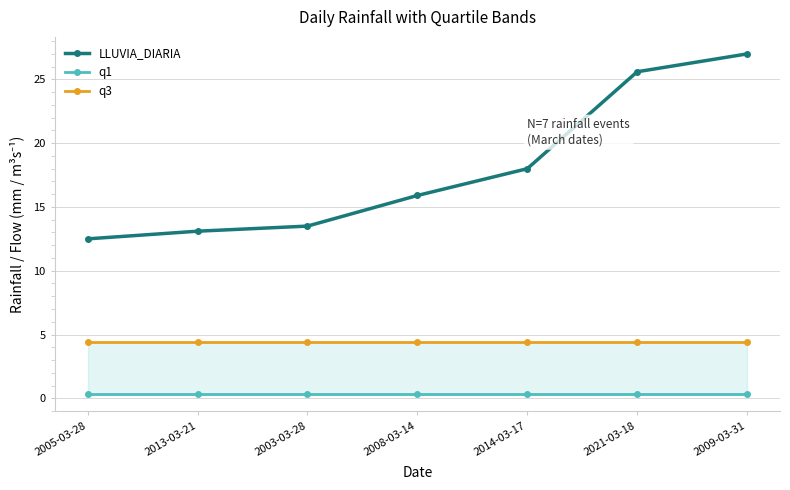

What is the total value across all series at 2008-03-14?

20.6